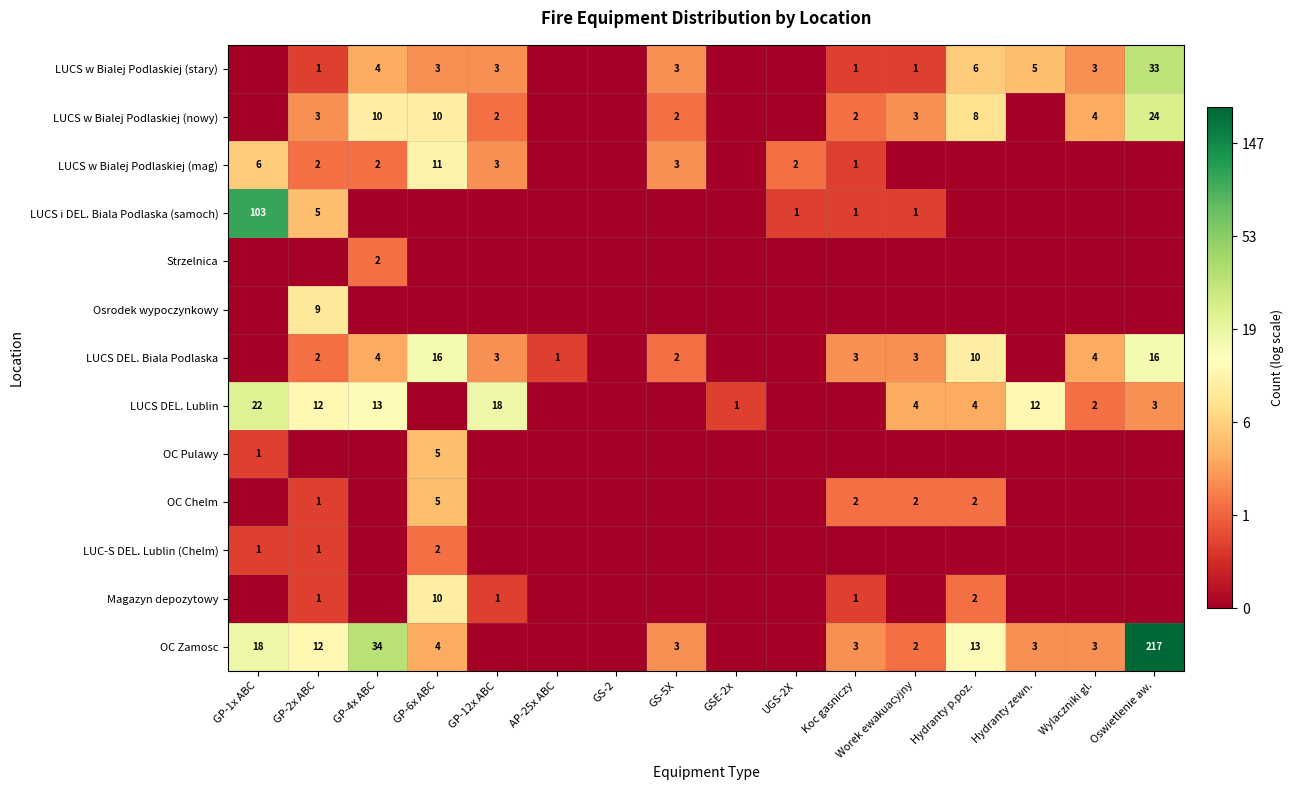

True or false: LUC-S DEL. Lublin (Chelm) has a value of 3 at GP-6x ABC.

False